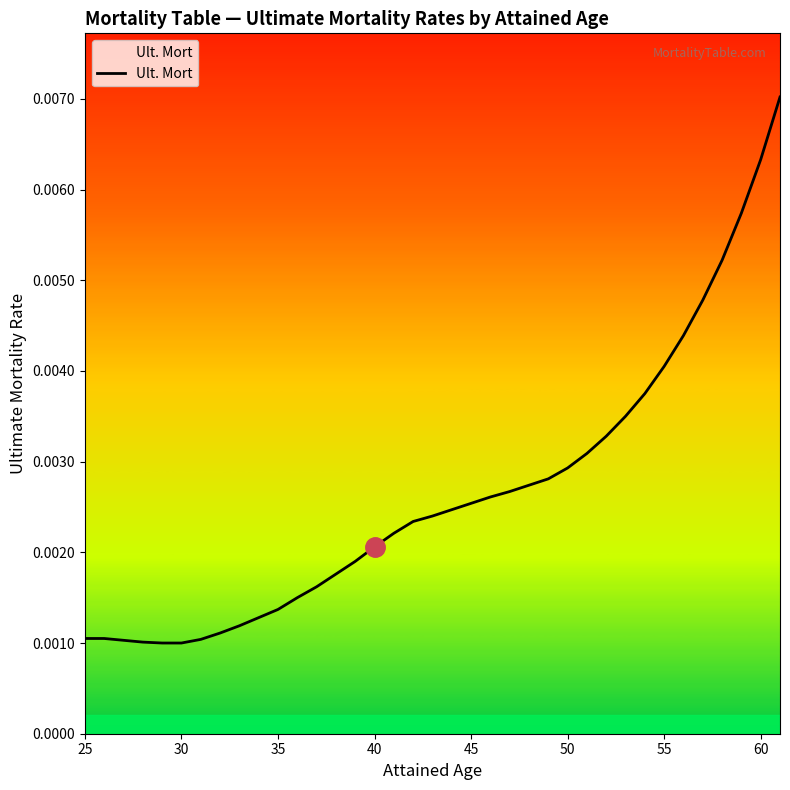

Count the number of categories in the chart.

37